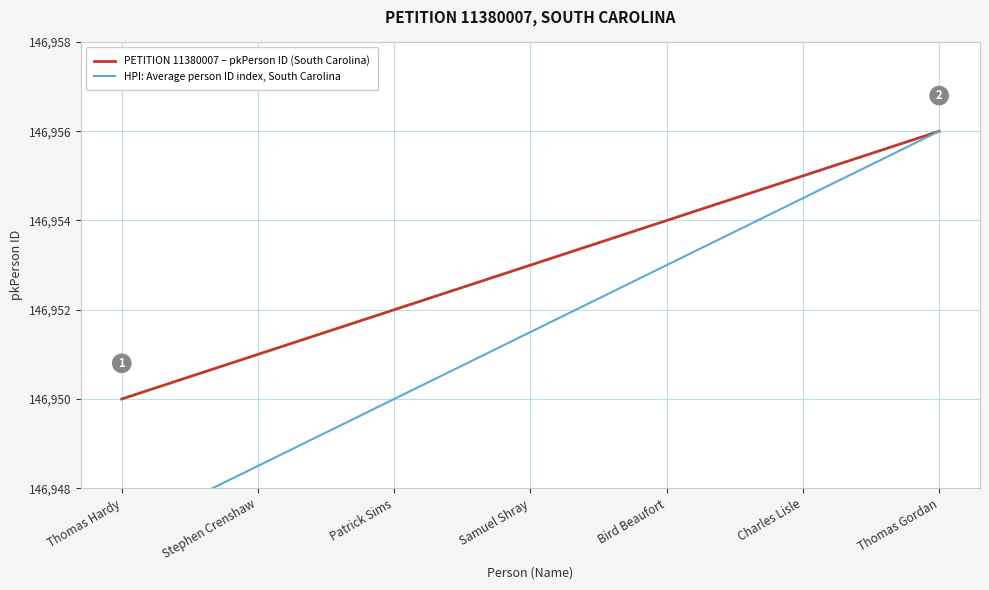

True or false: PETITION 11380007 – pkPerson ID (South Carolina) and HPI: Average person ID index, South Carolina cross at least once.

False